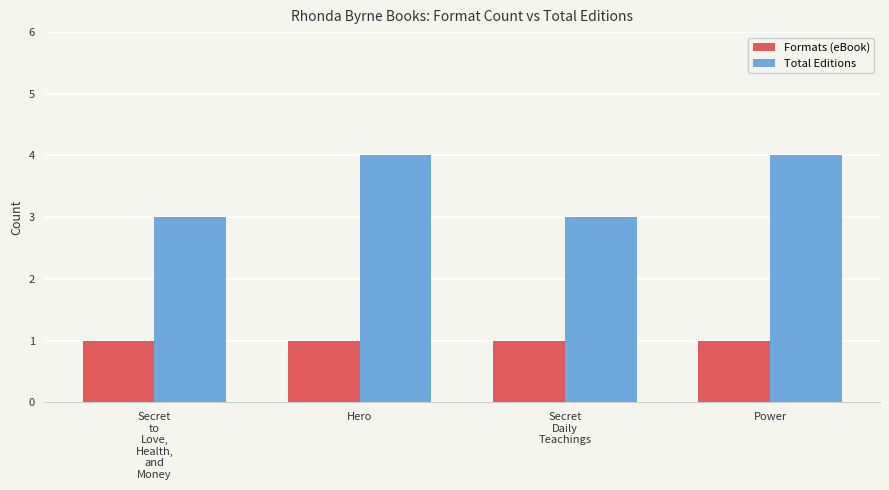

Rank the series by their average value, from lowest to highest.

Formats (eBook), Total Editions